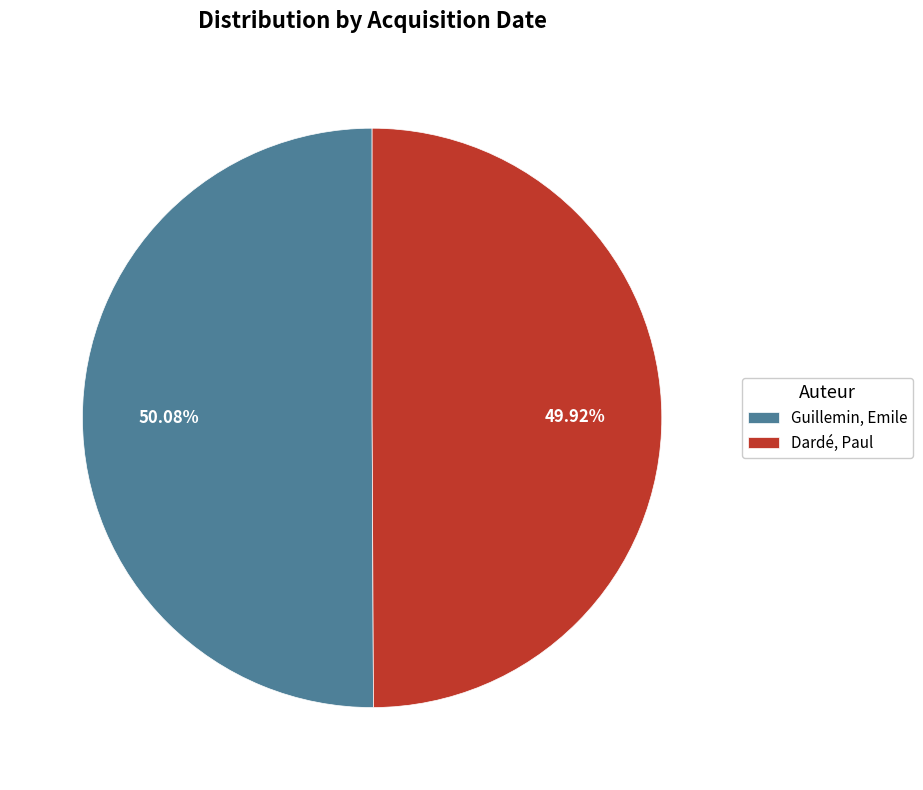

Approximately how many times larger is the value at Guillemin, Emile compared to Dardé, Paul?

1.0